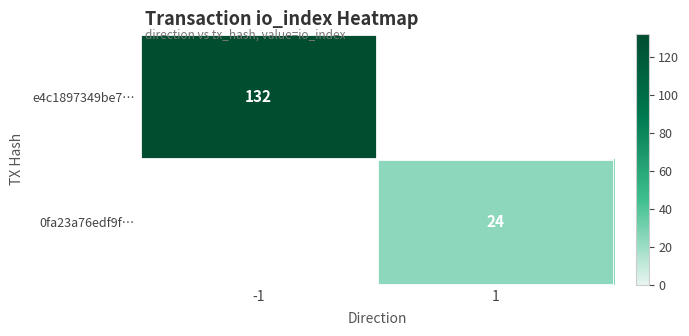

True or false: 0fa23a76edf9f… has a value of 35 at 1.

False